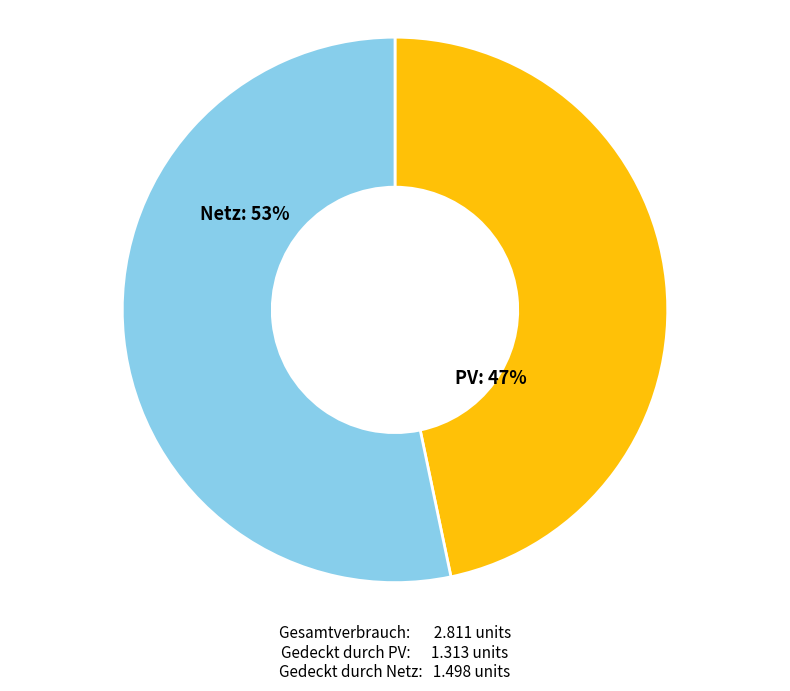

To the nearest percent, what is the average slice percentage?

50%